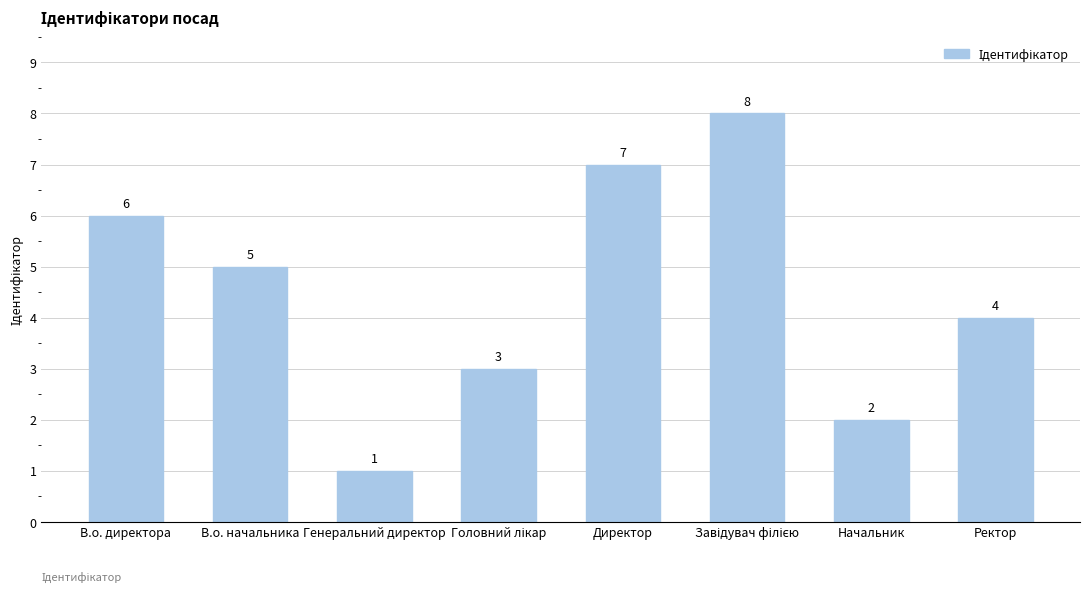

What is the value of the 1st bar from the left?

6